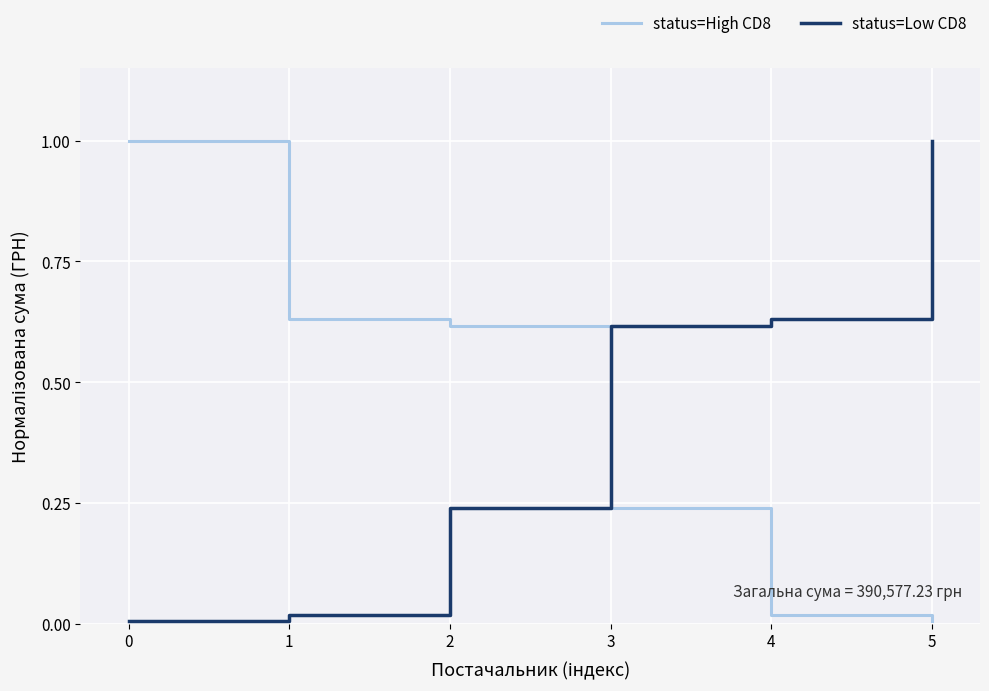

What is the difference between the maximum and minimum values in the status=High CD8 series?

1.0